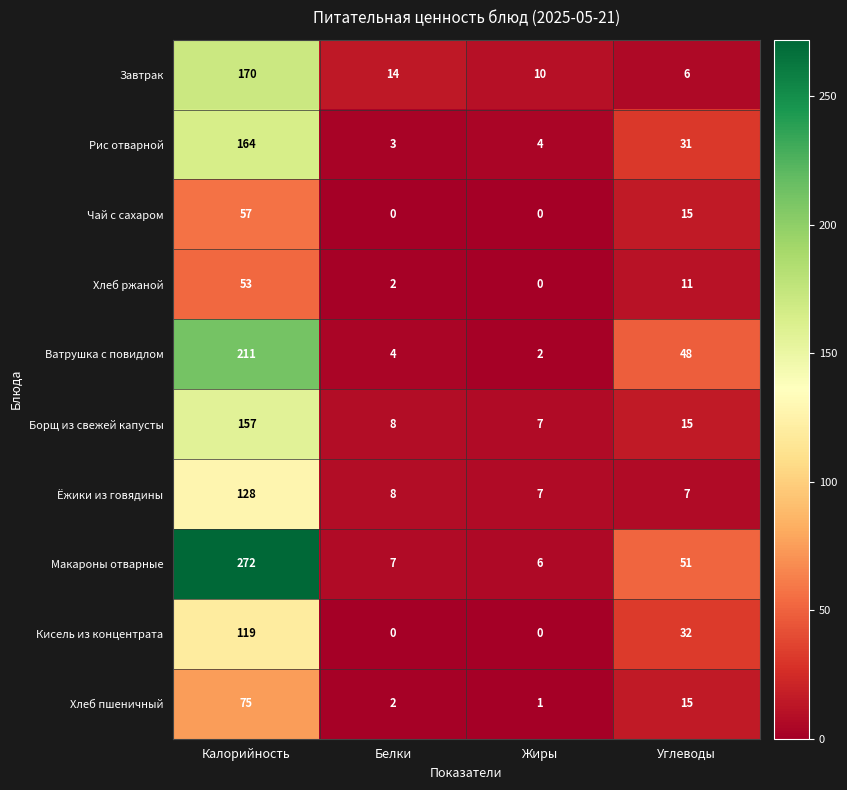

What is the sum of the Завтрак values at Белки and Калорийность?

184